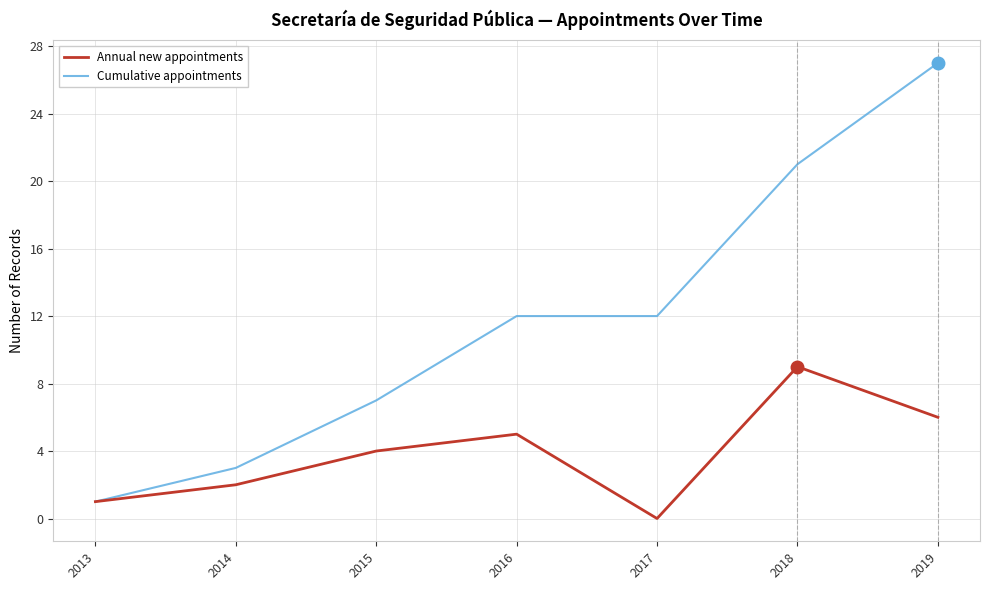

What is the difference between the Annual new appointments values at 2016 and 2017?

5